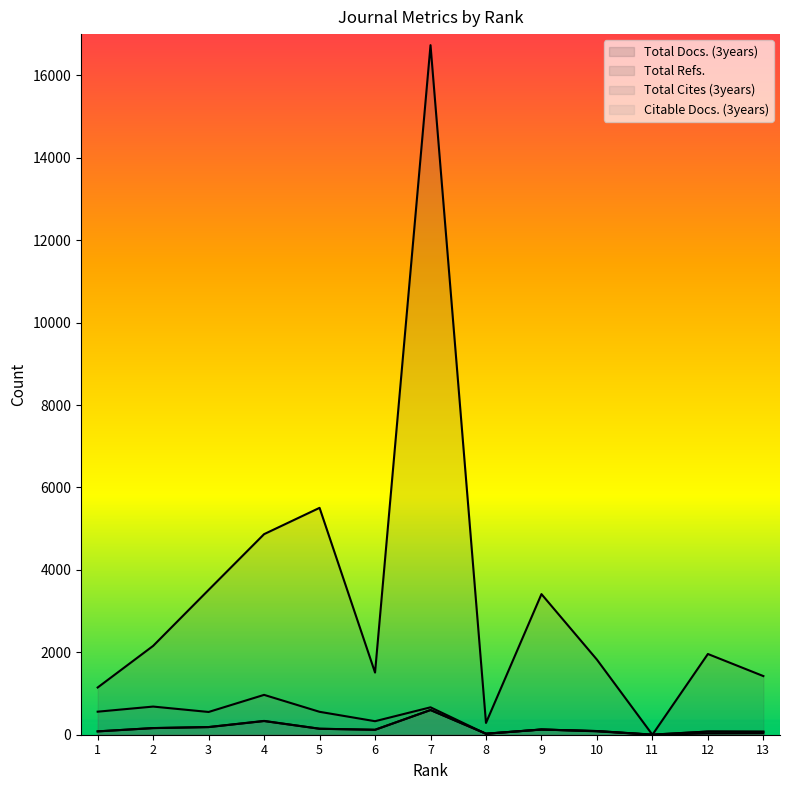

Where does the Citable Docs. (3years) series first go above 119?

2